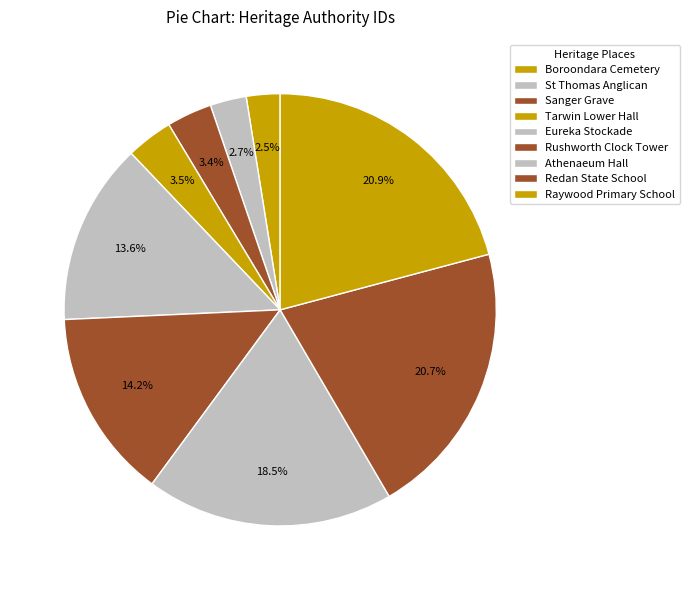

Count the number of slices in the pie.

9